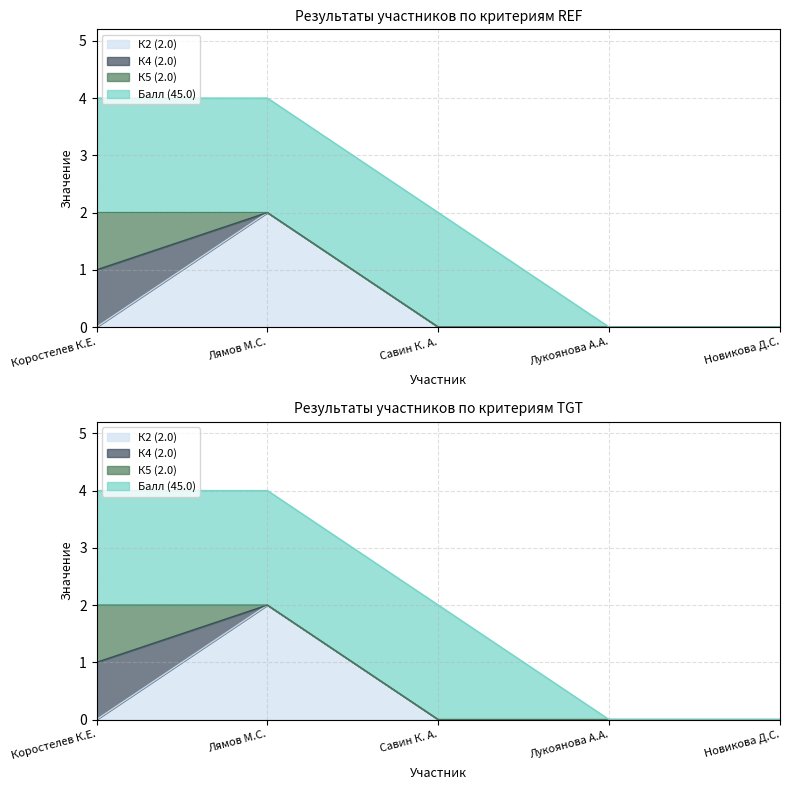

What position from the left is Новикова Д.С.?

5